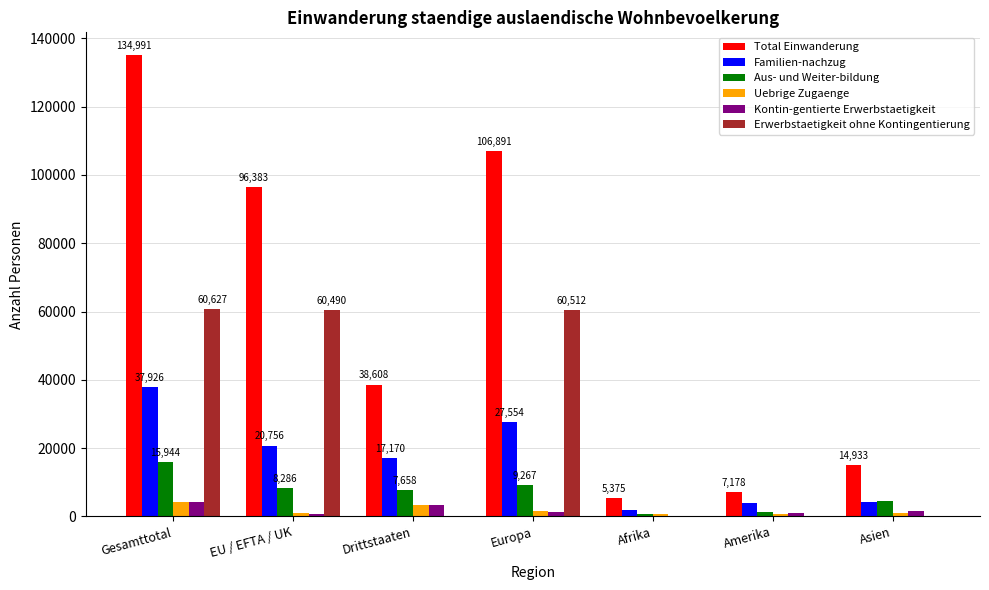

Count the number of data series in this chart.

6